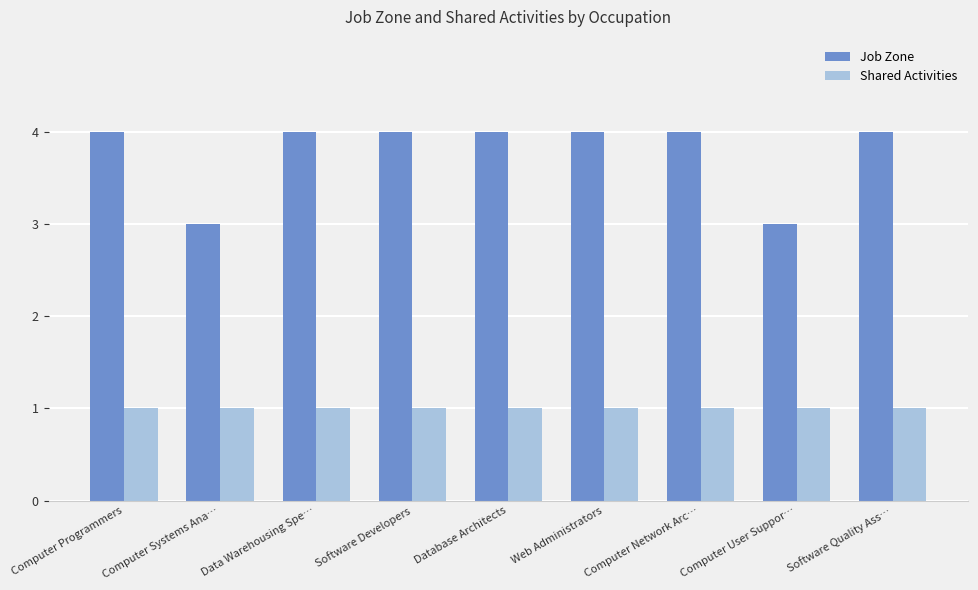

The value of Shared Activities at Computer User Suppor… is 2. True or false?

False